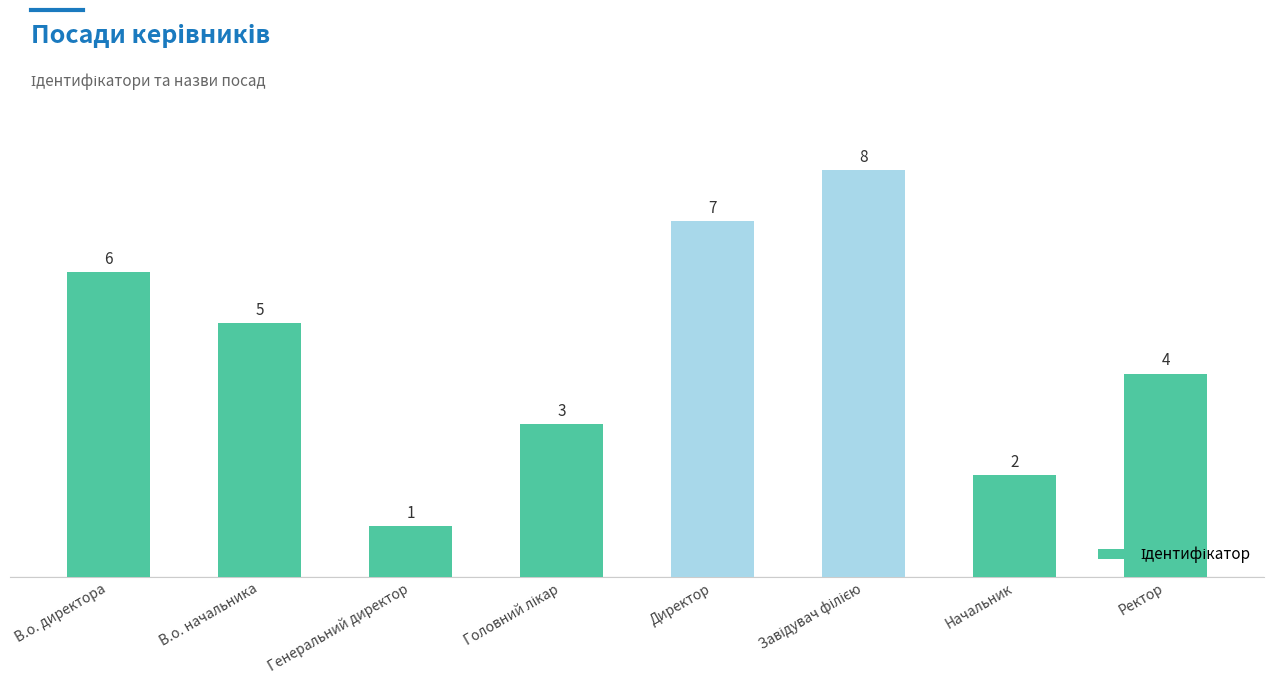

What is the difference between the values at Директор and Ректор?

3